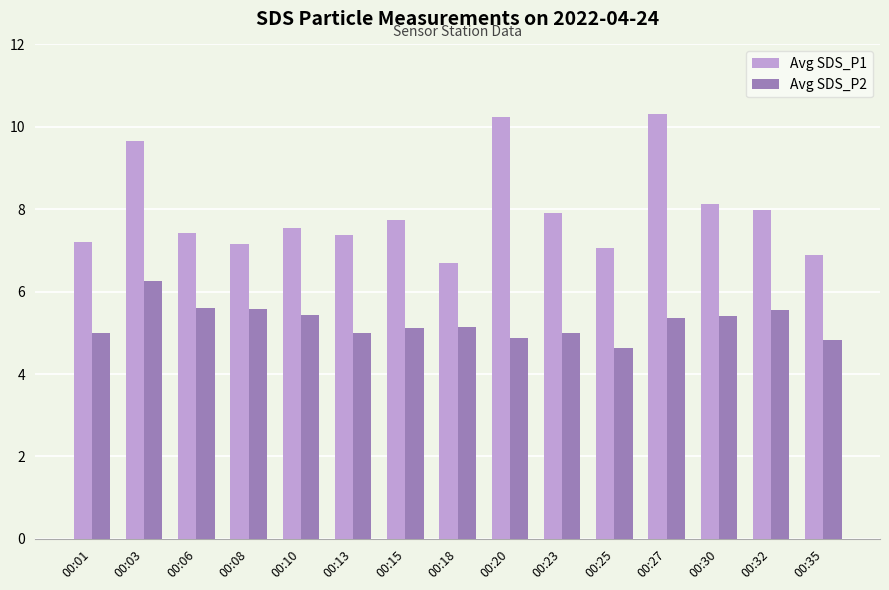

What is the lowest value of the Avg SDS_P1 series?

6.7